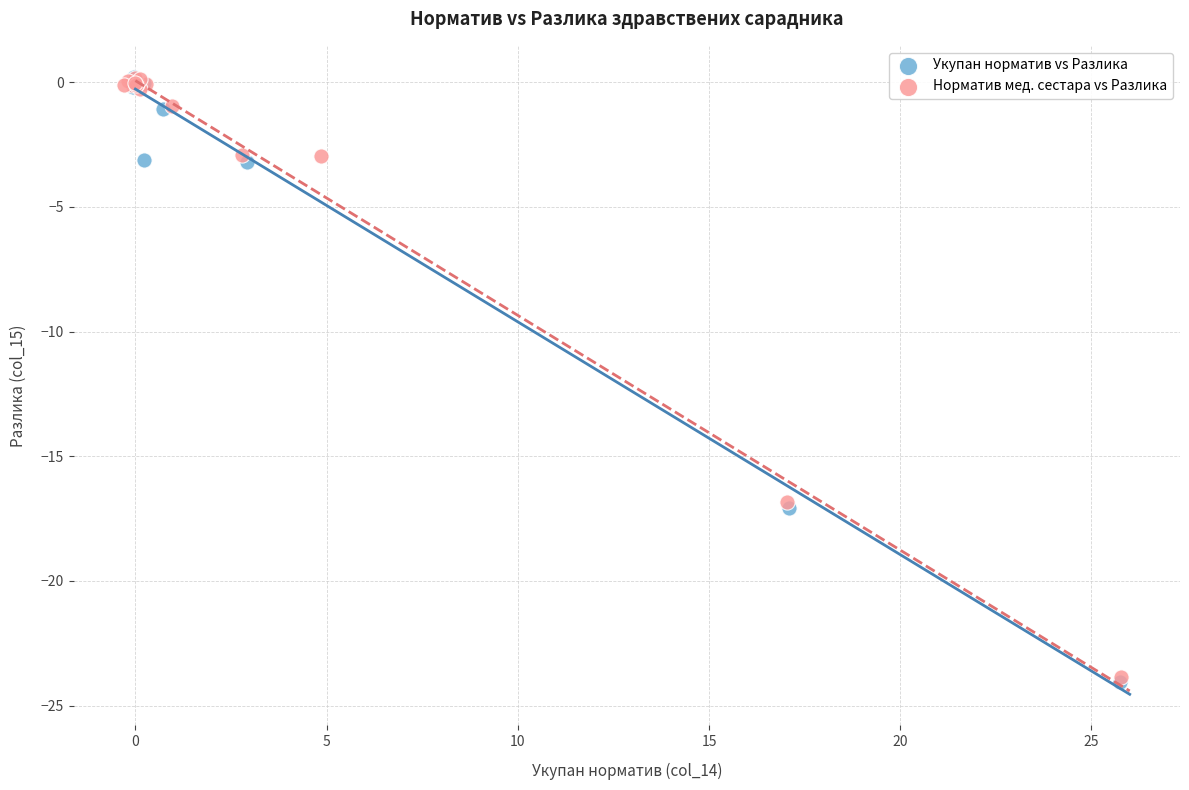

Which series has the widest spread of Y values?

Укупан норматив vs Разлика